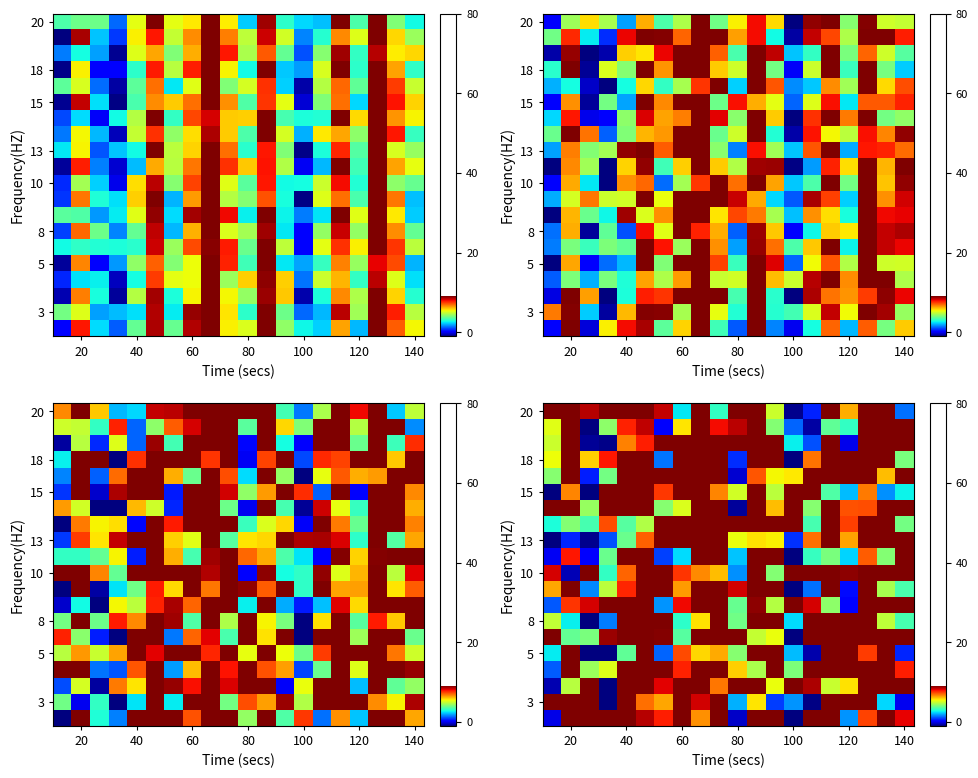

At how many categories does at least one series exceed 8?

20